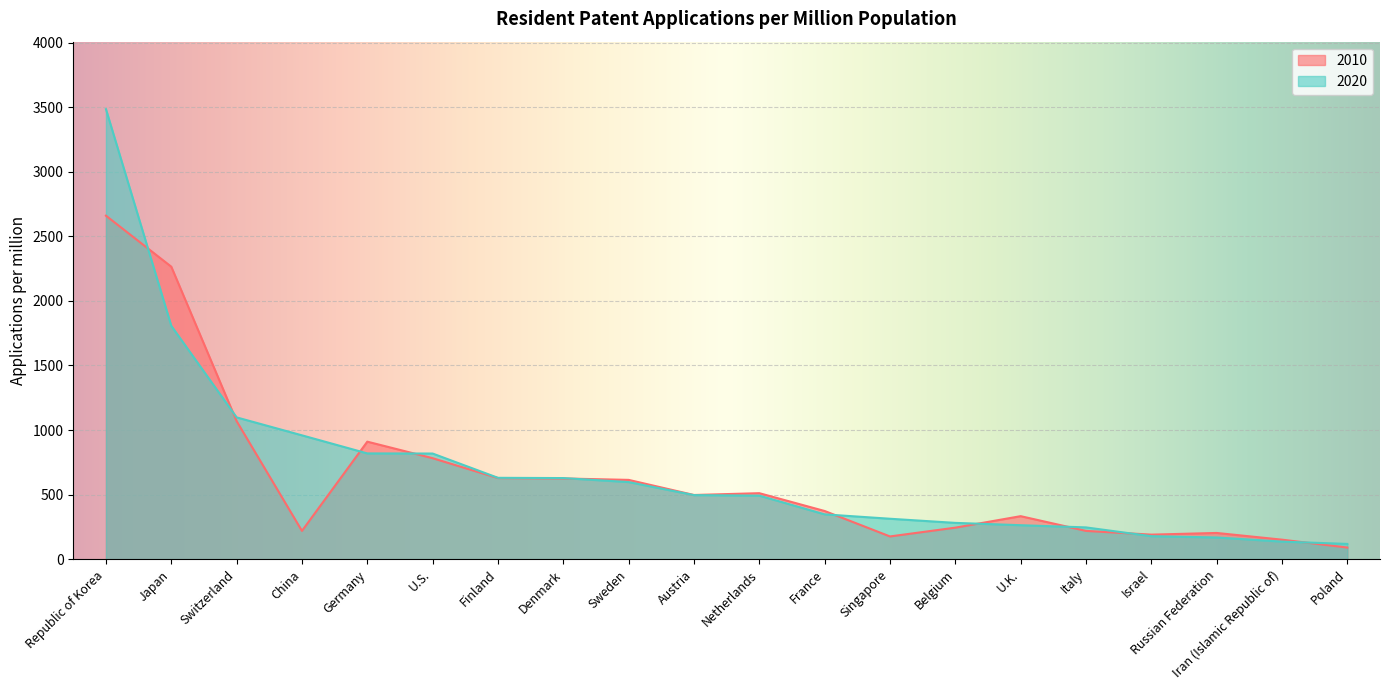

What is the value of the 2010 point at the 1st from the left?

2660